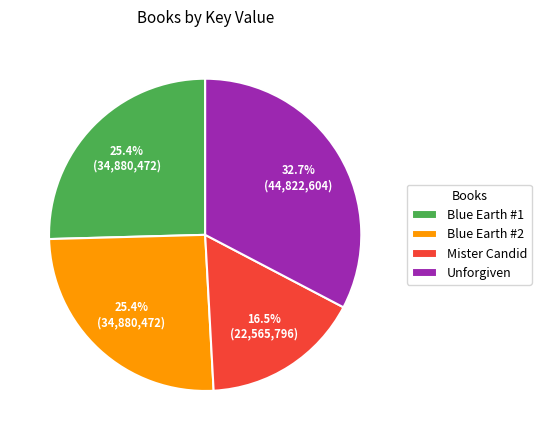

Count the number of slices in the pie.

4